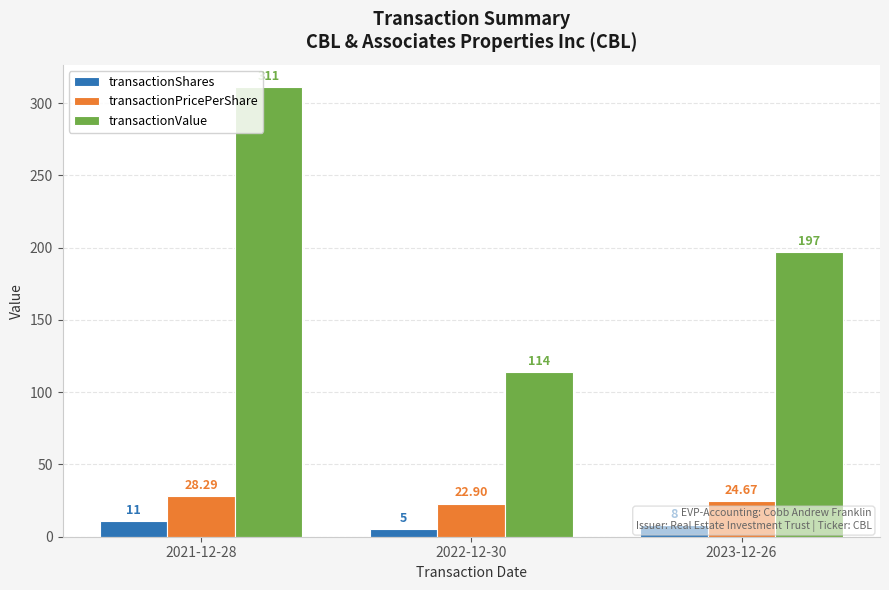

Which series changed the most between 2022-12-30 and 2023-12-26?

transactionValue